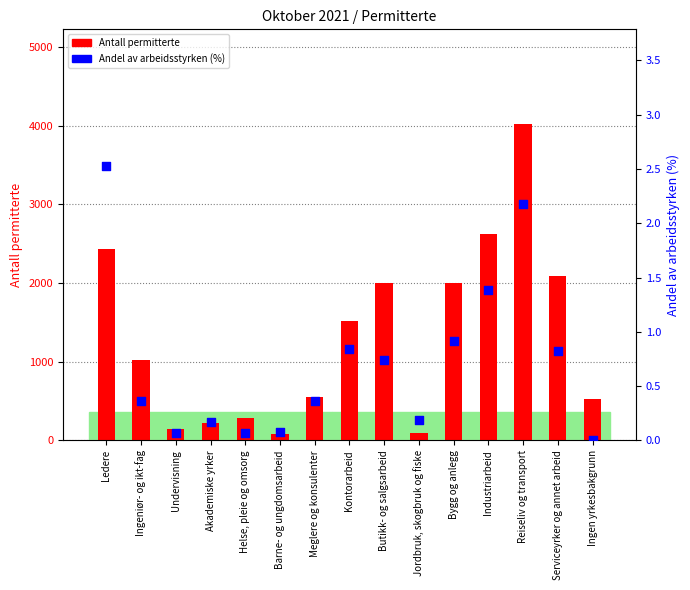

Which series has the largest Y range (max minus min)?

Antall permitterte